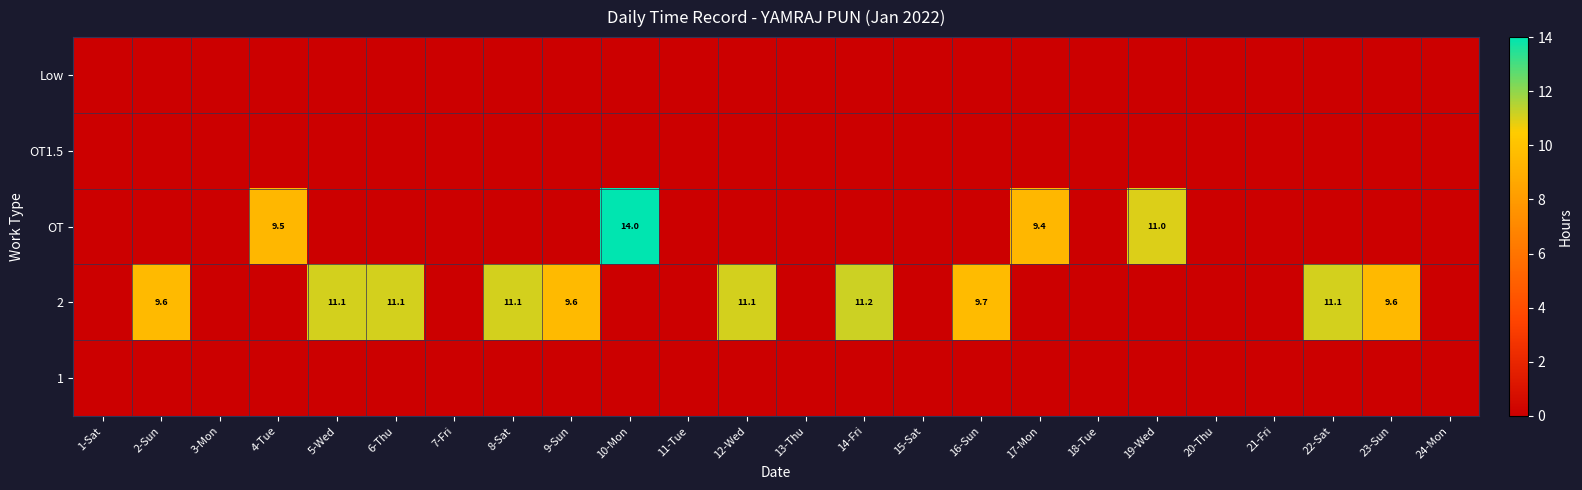

True or false: OT has a value of 0.0 at 5-Wed.

True